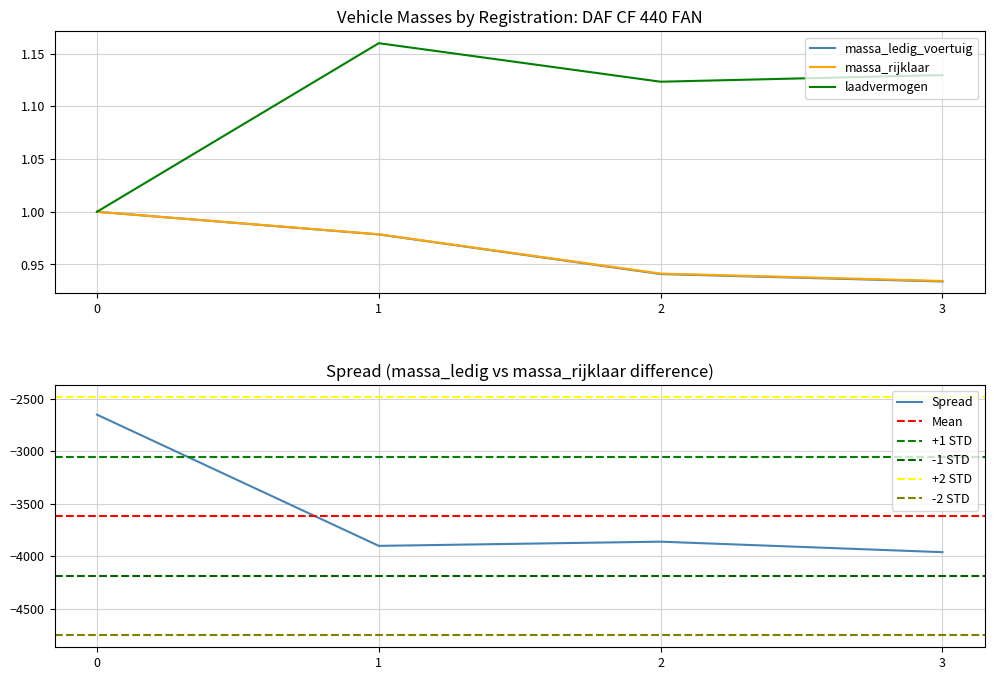

The value of laadvermogen at 0 is 1.8. True or false?

False